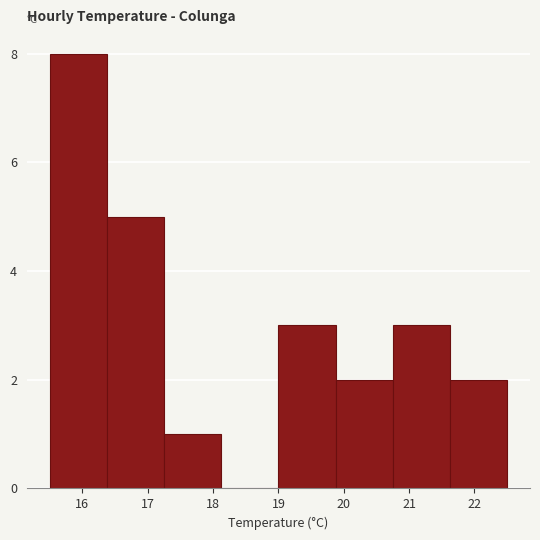

Reading left to right, list every bar in this chart as the range it spans on the x-axis followed by its height. Neither the bar edges nor the heights are printed on the chart, so give them approximately, as read against the axes.

15.5 to 16.4: 8
16.4 to 17.3: 5
17.3 to 18.1: 1
18.1 to 19.0: 0
19.0 to 19.9: 3
19.9 to 20.8: 2
20.8 to 21.6: 3
21.6 to 22.5: 2